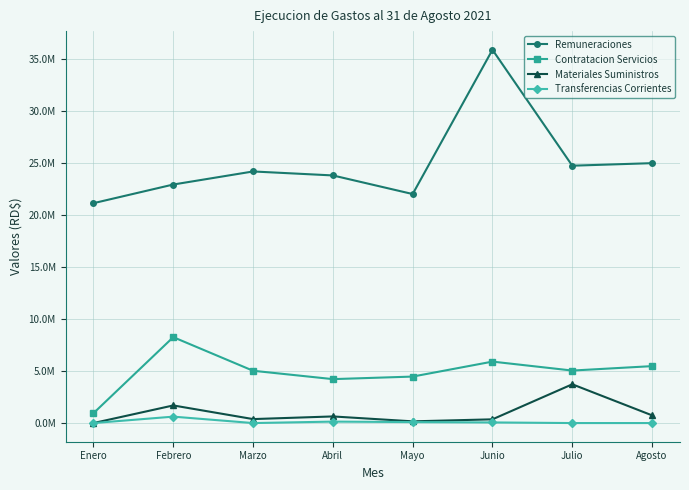

Is this an area chart (filled region under the line)?

No